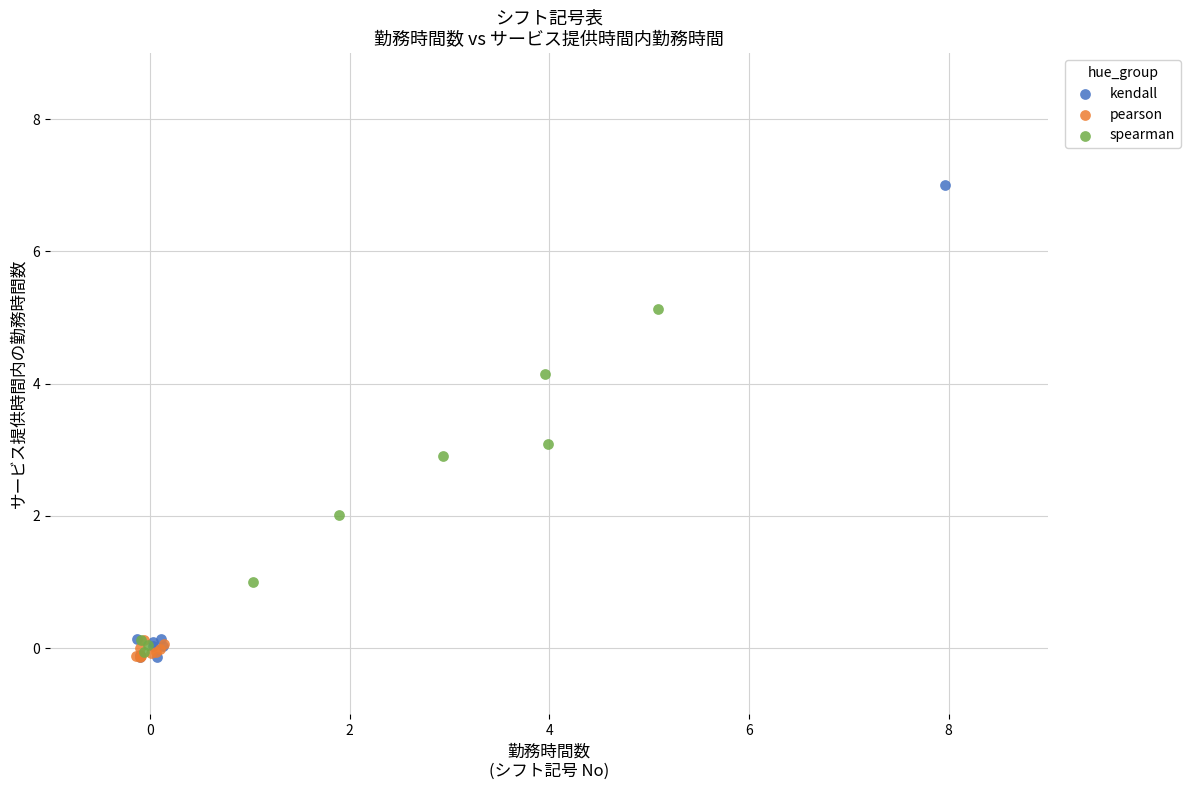

Which series contains the highest Y value?

kendall